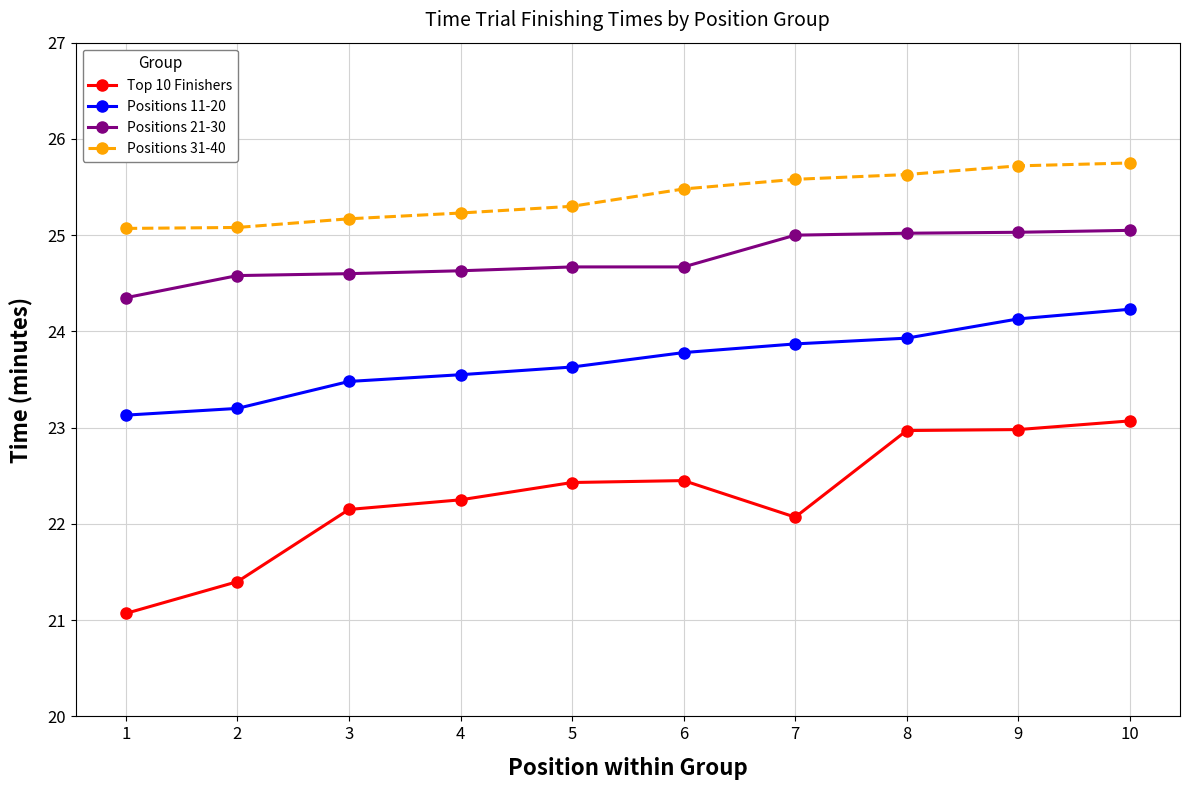

Rank the series by their average value, from lowest to highest.

Top 10 Finishers, Positions 11-20, Positions 21-30, Positions 31-40